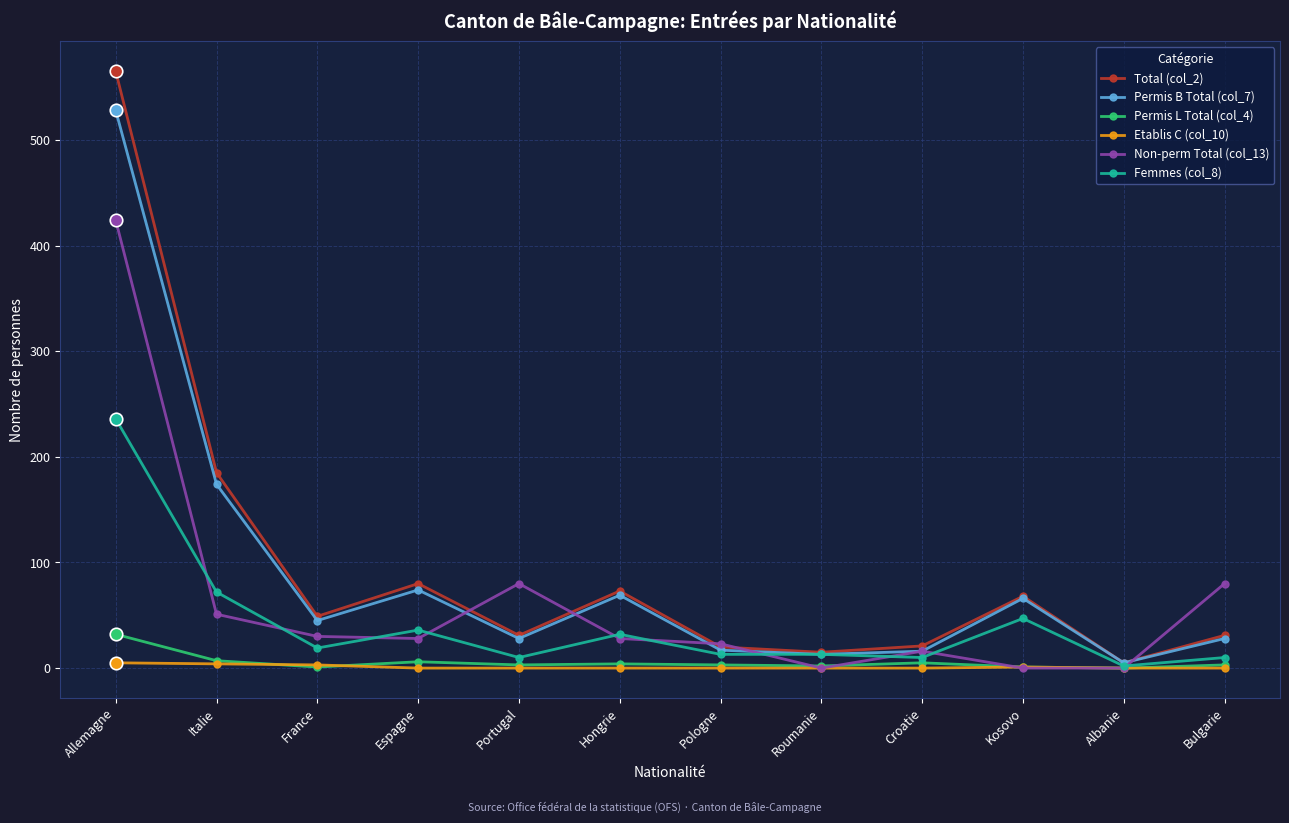

Is the value of Permis B Total (col_7) at Espagne greater than the value of Etablis C (col_10) at Hongrie?

Yes